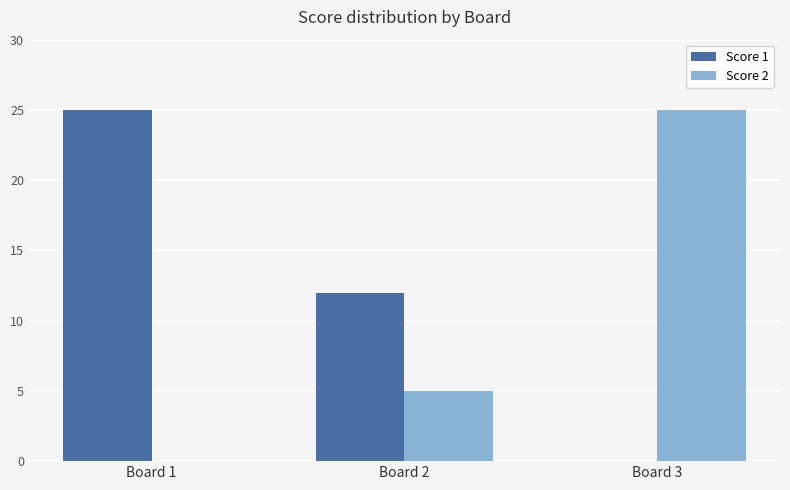

The Score 1 series shows 12 at Board 2. True or false?

True